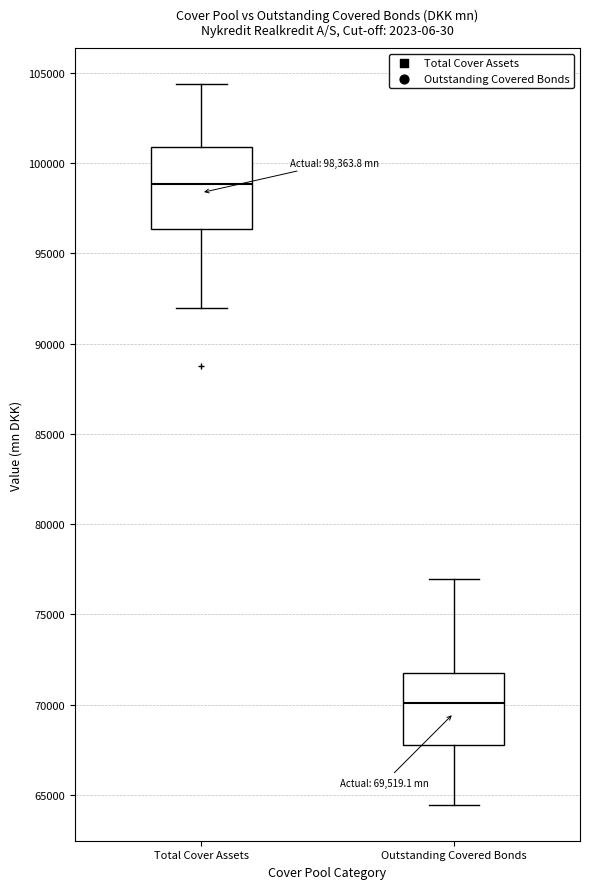

Comparing the boxes themselves (not the whiskers), which one is the tallest?

Total Cover Assets